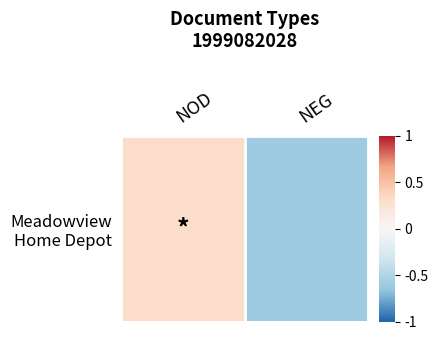

The value at NOD is 0.4. True or false?

False